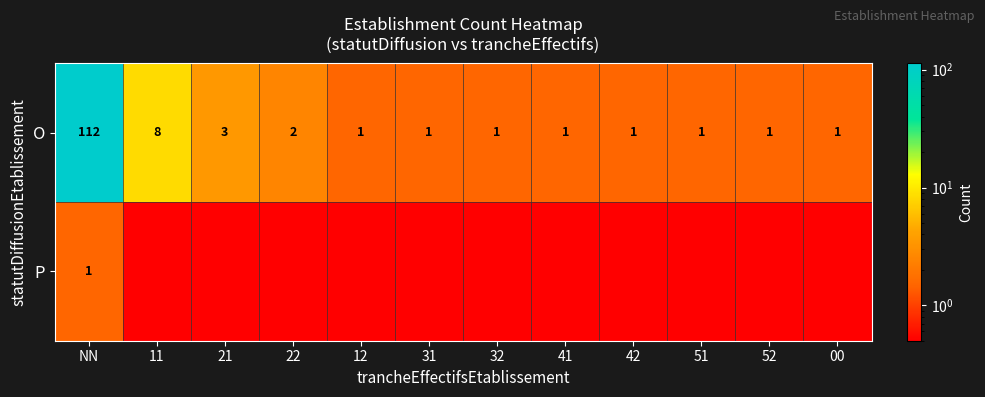

True or false: O has a value of 8.0 at 11.

True